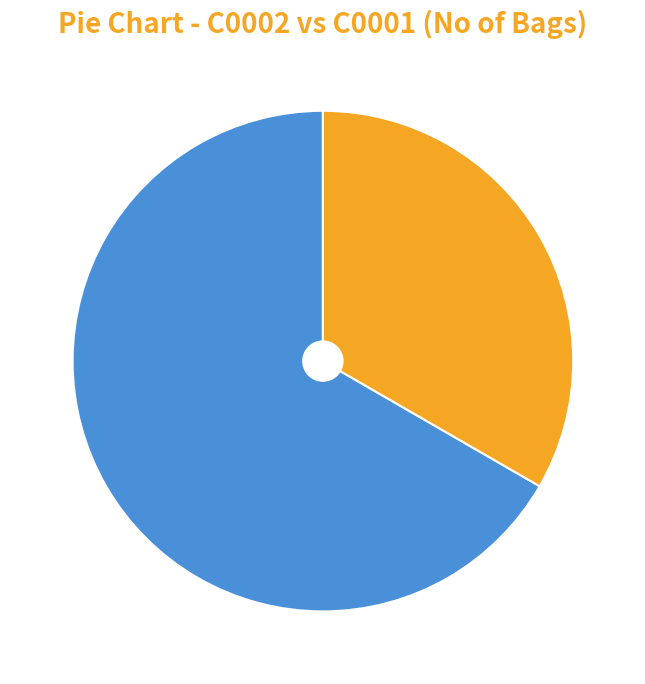

Does any single category account for the majority?

Yes